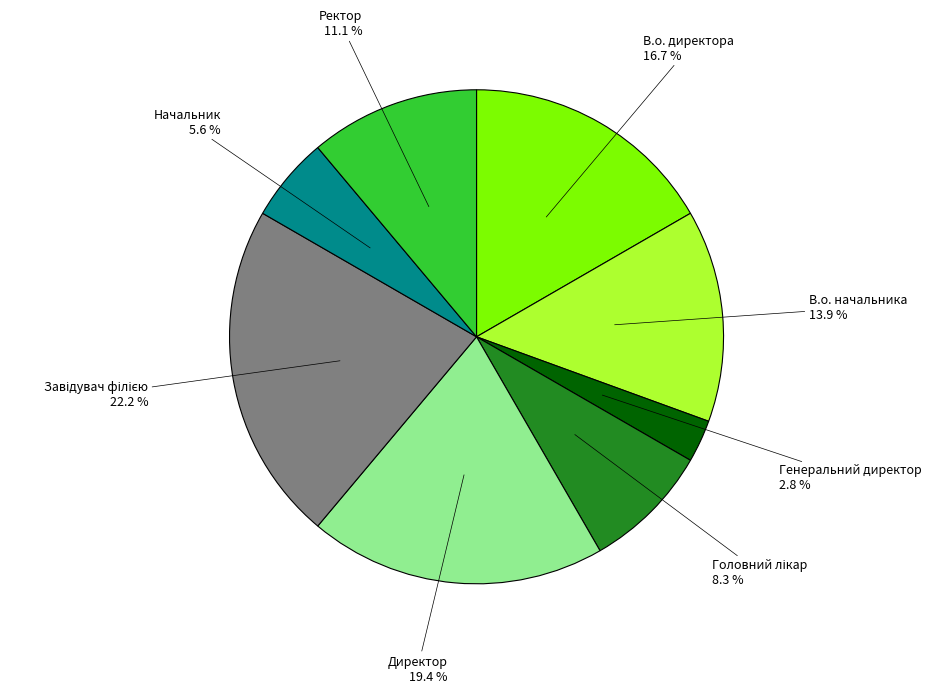

To the nearest percent, what is the difference between the largest and smallest slice percentages?

19%